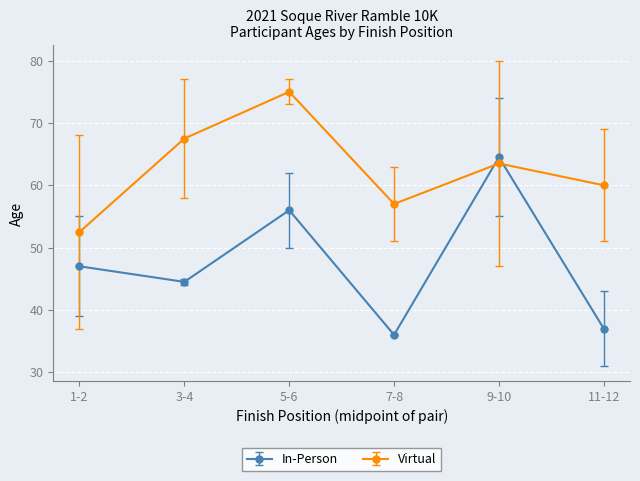

What is the difference between the second highest and minimum values in the In-Person series?

20.0